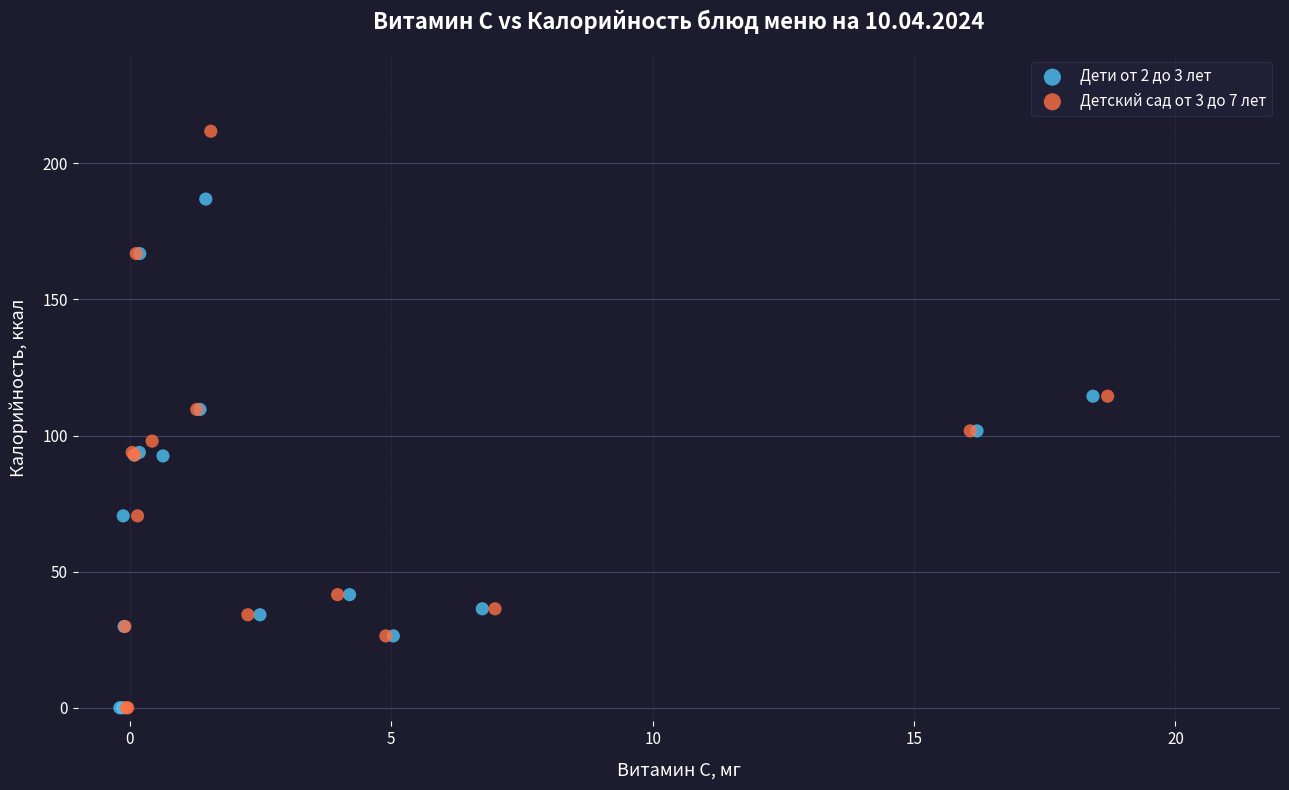

What are all the series names shown in the legend?

Дети от 2 до 3 лет, Детский сад от 3 до 7 лет